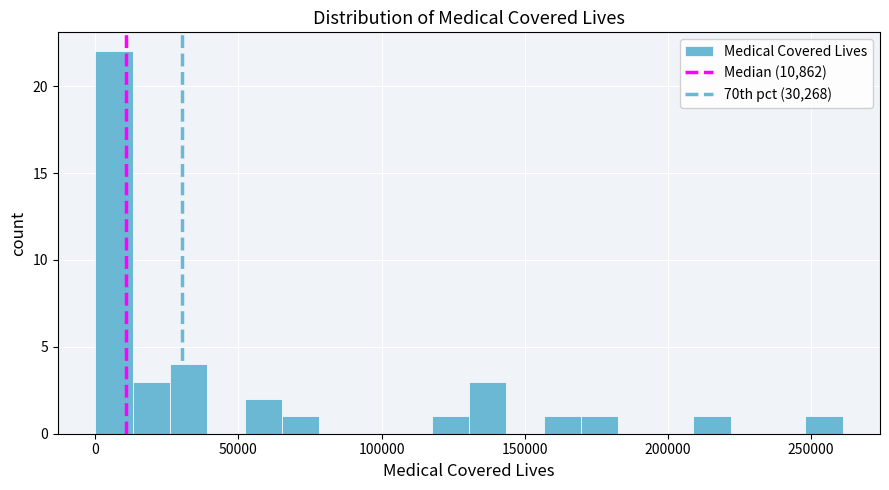

Around what value on the x-axis is the tallest bar? Give the approximate position of its centre, as read against the axis.

5000